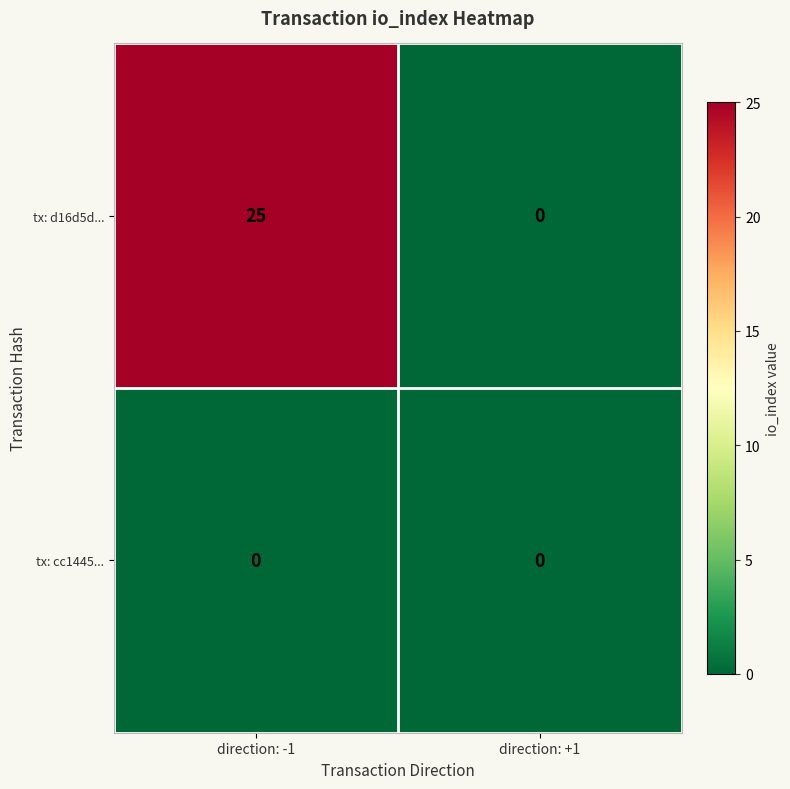

Which series has the largest range (max minus min)?

tx: d16d5d...